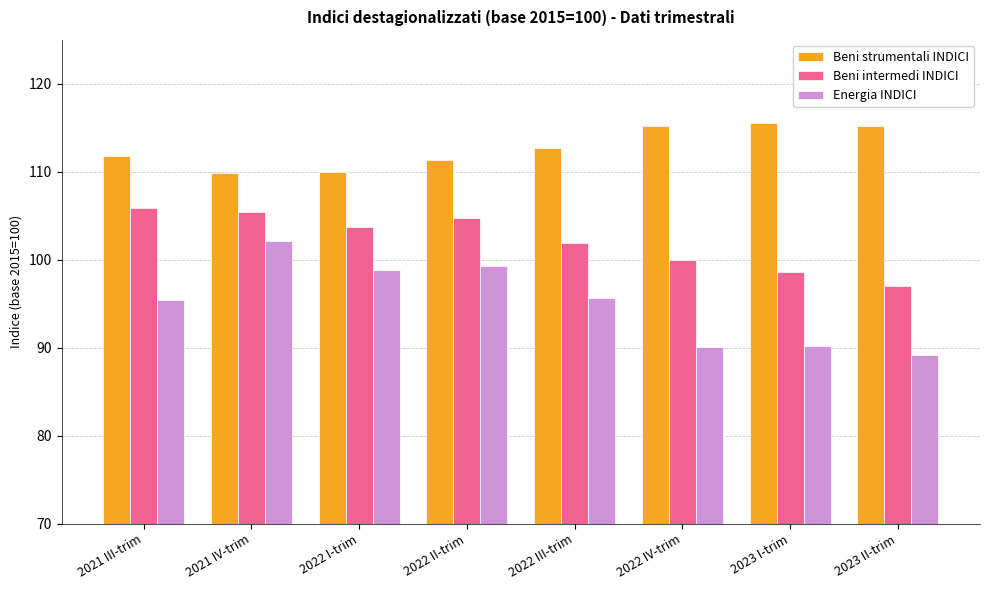

Which series changed the most between 2022 I-trim and 2022 IV-trim?

Energia INDICI